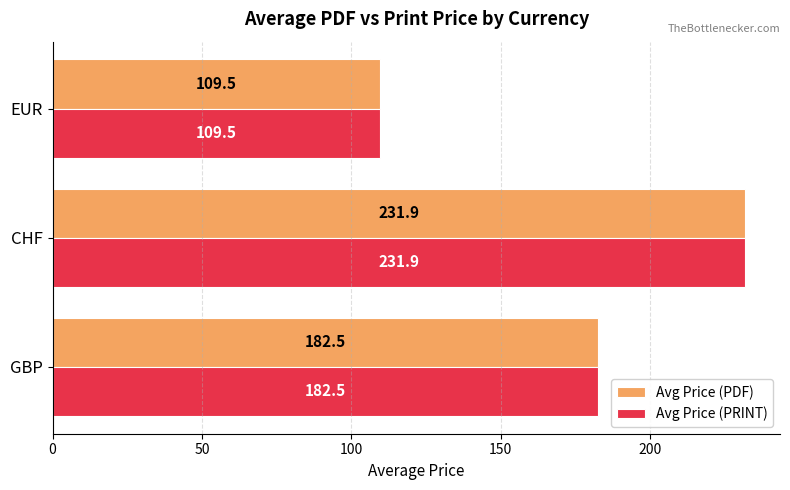

How many data points in Avg Price (PRINT) are less than 182?

1